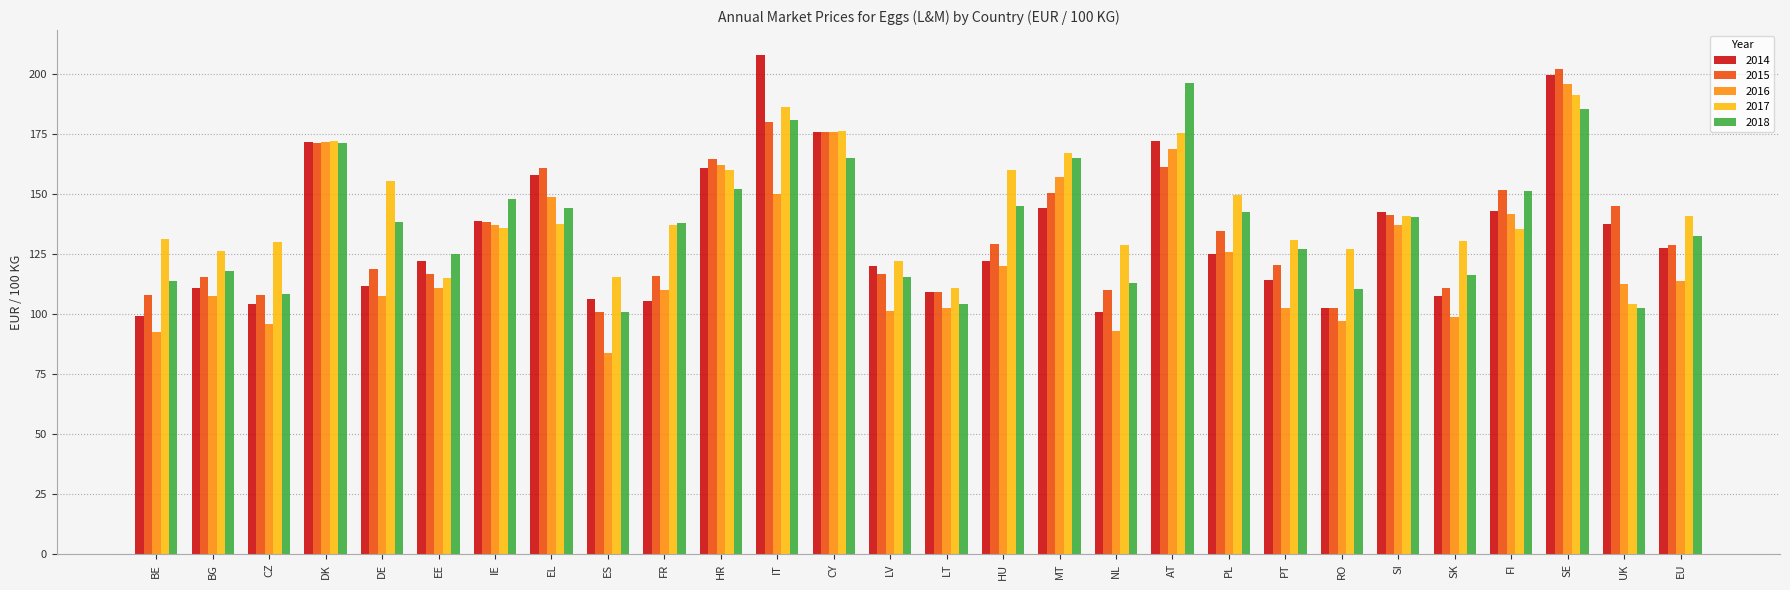

Which series has the largest total across all categories?

2017